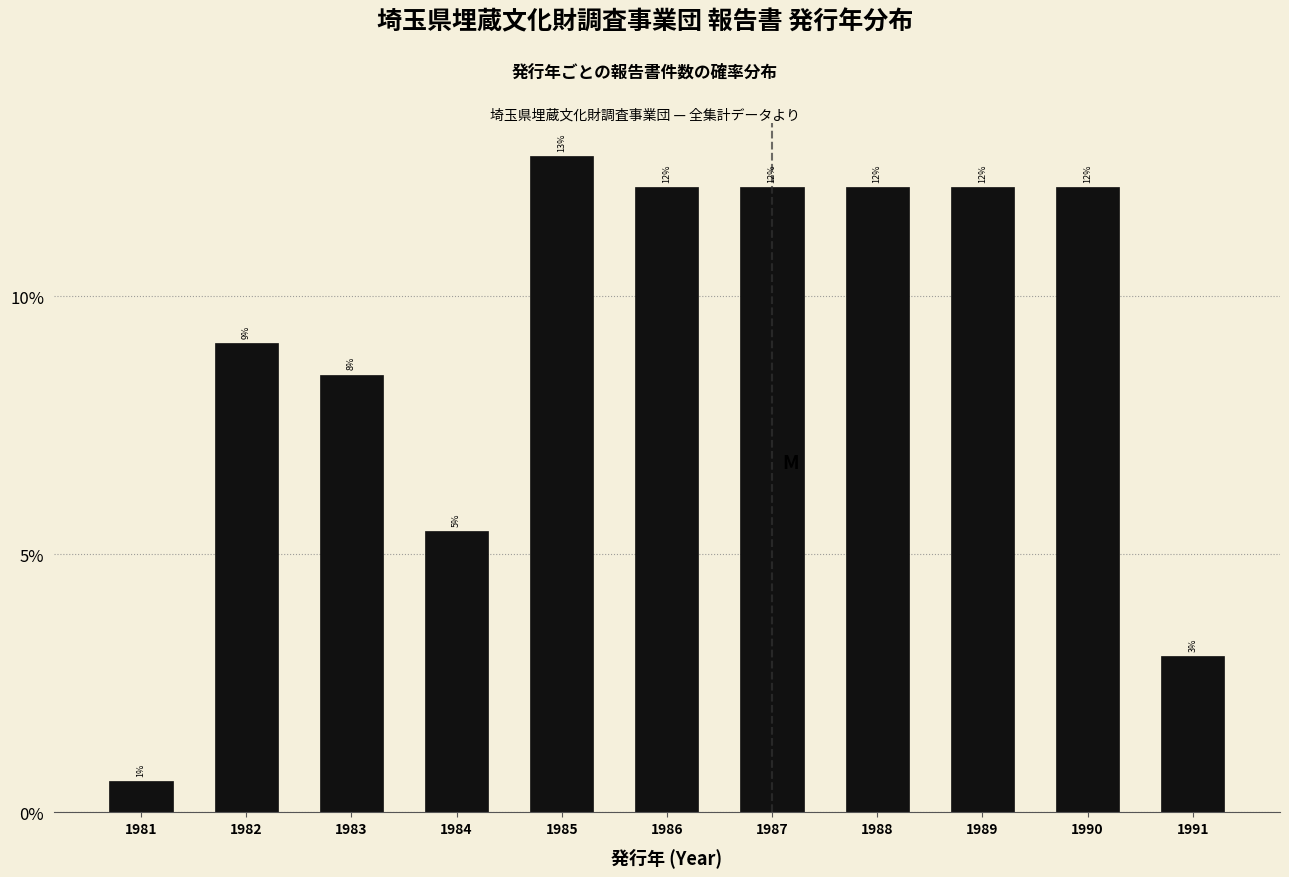

Does the chart contain any negative values?

No